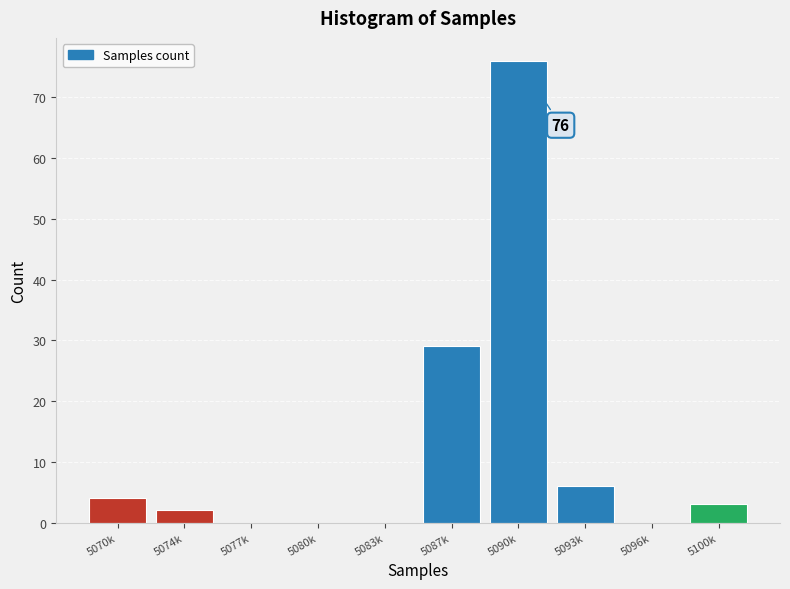

Reading right to left, what are all the values shown in this chart?

5100k=3	5096k=0	5093k=6	5090k=76	5087k=29	5083k=0	5080k=0	5077k=0	5074k=2	5070k=4